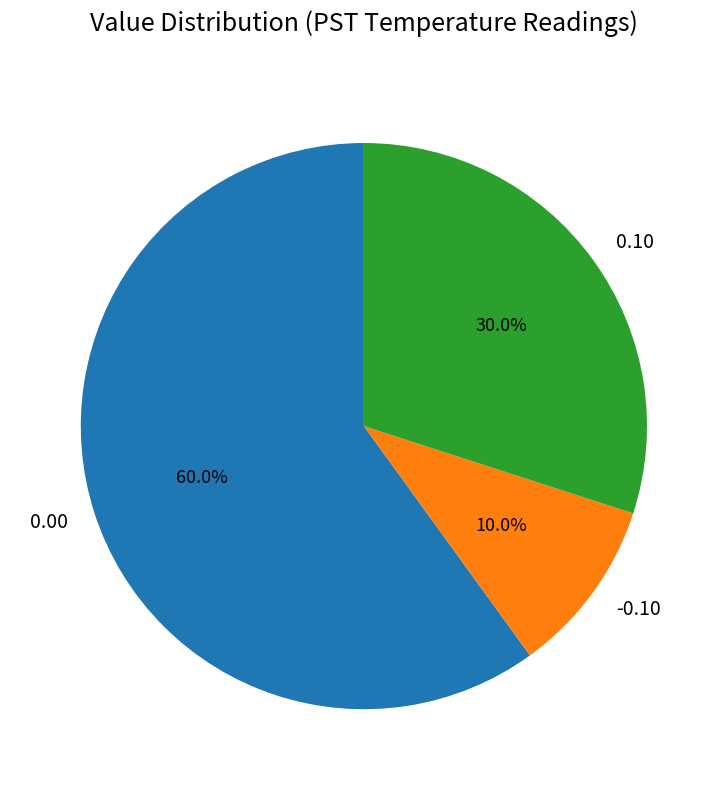

What is the ratio of the value at 0.10 to the value at -0.10?

3.0